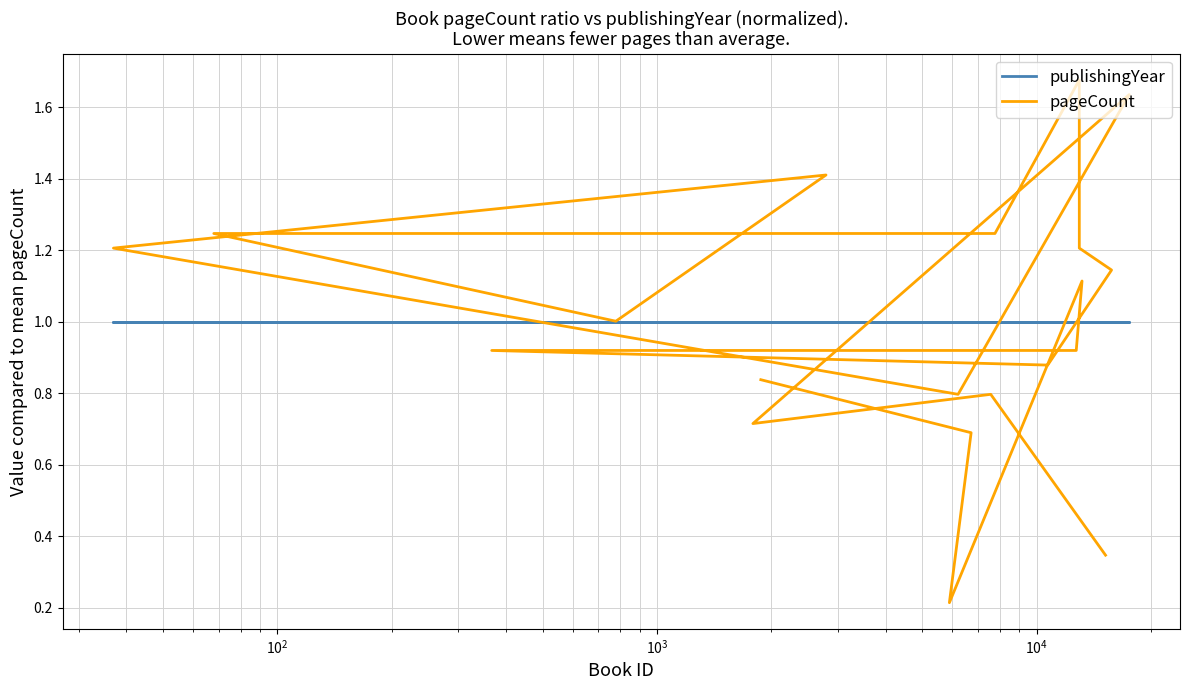

Reading right to left, what are all the values shown in this chart?

publishingYear: 1.0	1.0	1.0	1.0	1.0	1.0	1.0	1.0	1.0	1.0	1.0	1.0	1.0	1.0	1.0	1.0	1.0	1.0	1.0	1.0
pageCount: 0.8	0.7	0.2	1.1	0.9	0.9	0.9	1.1	1.2	1.7	1.2	1.2	1.0	1.4	1.2	0.8	1.6	0.7	0.8	0.3